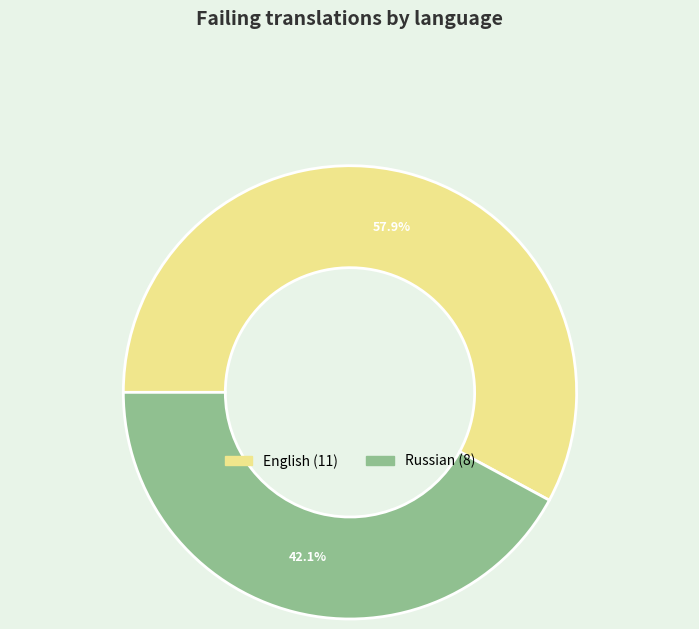

Does any single category account for the majority?

Yes